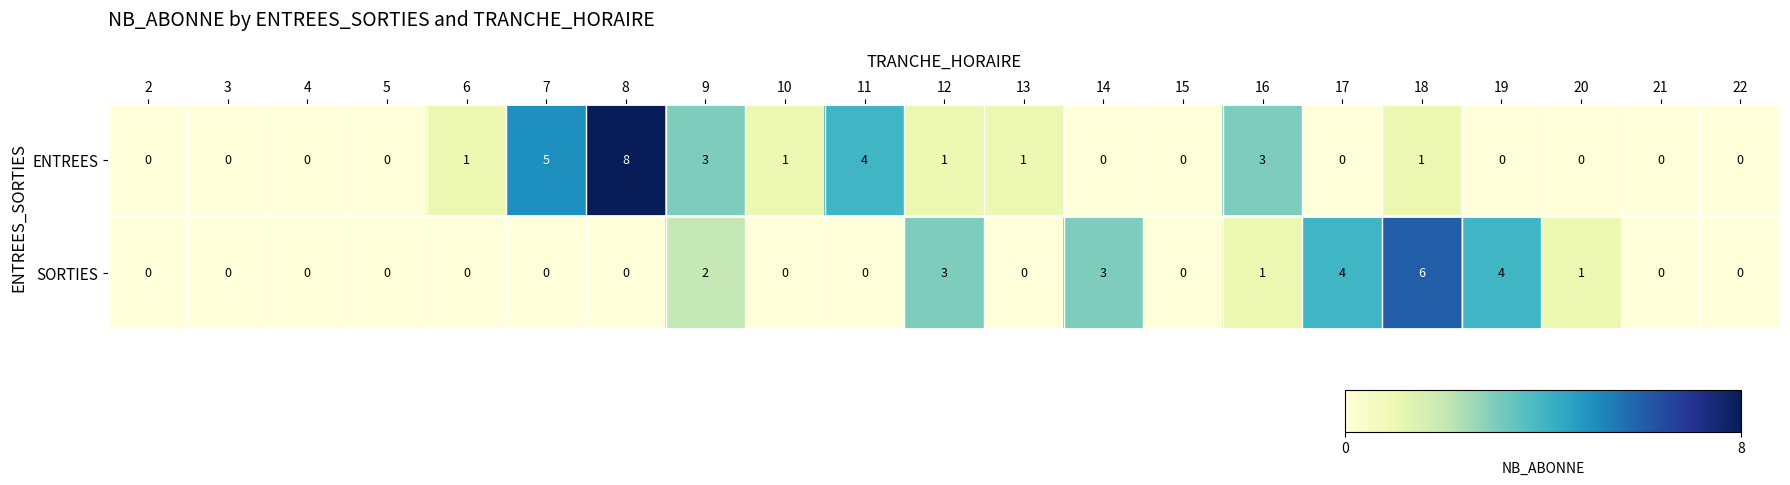

What is the sum of the ENTREES values at 11 and 19?

4